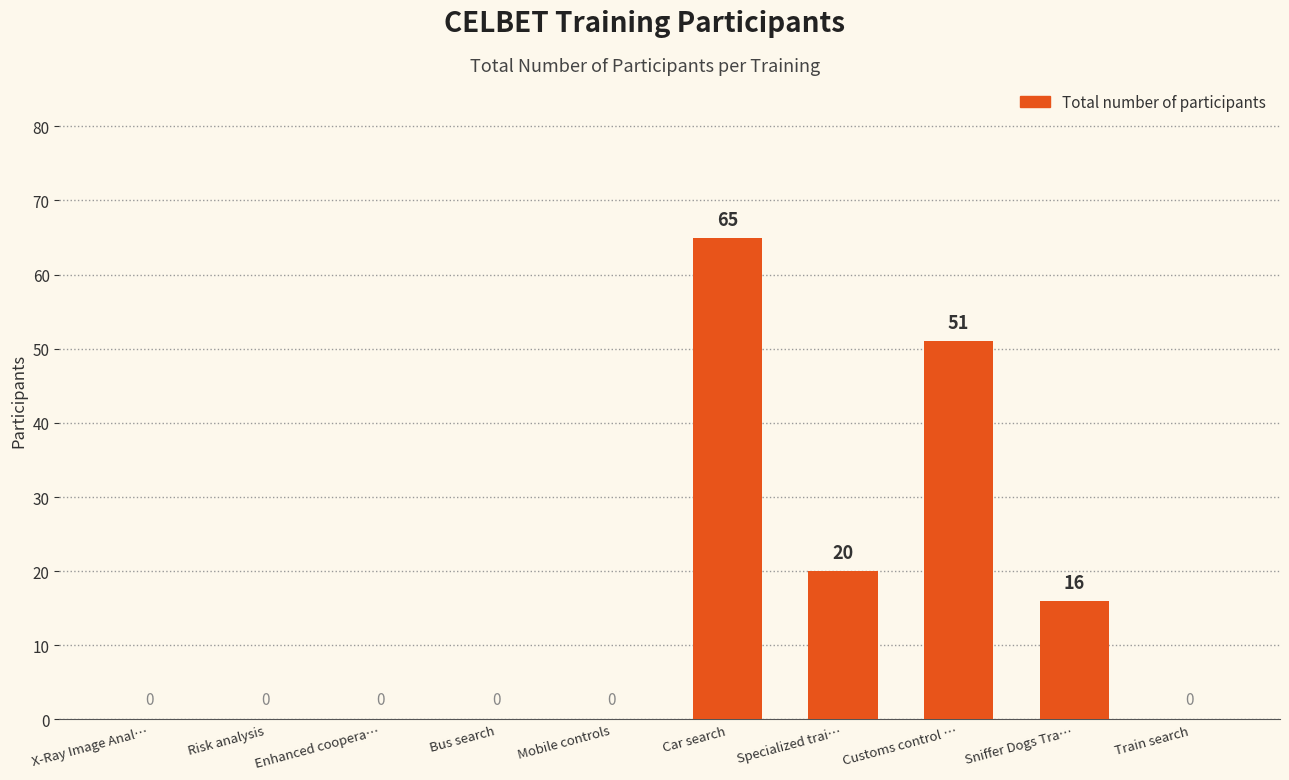

Are the bars horizontal?

No